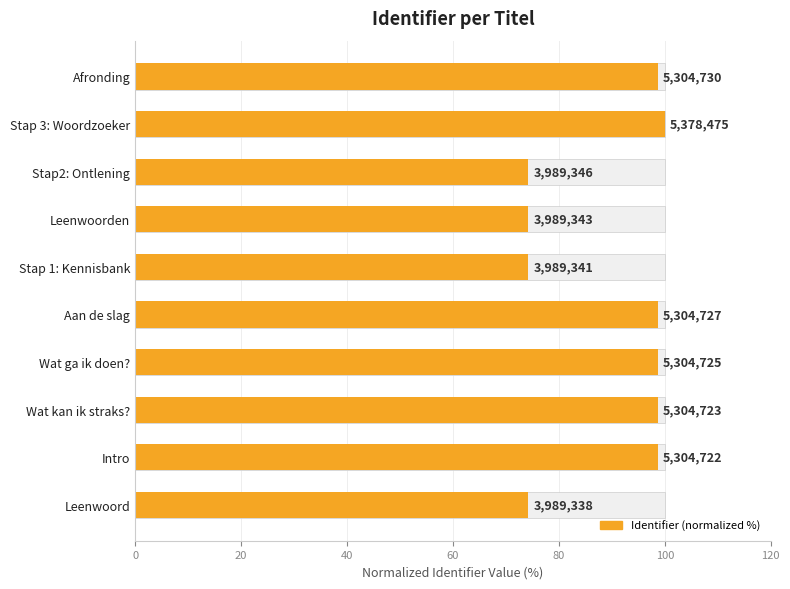

Does the chart contain any negative values?

No